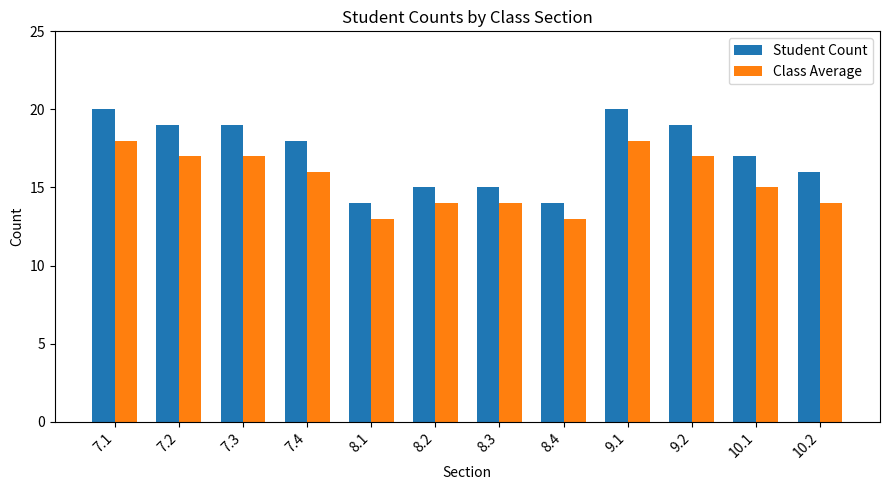

How many values in the Class Average series are below 16?

6